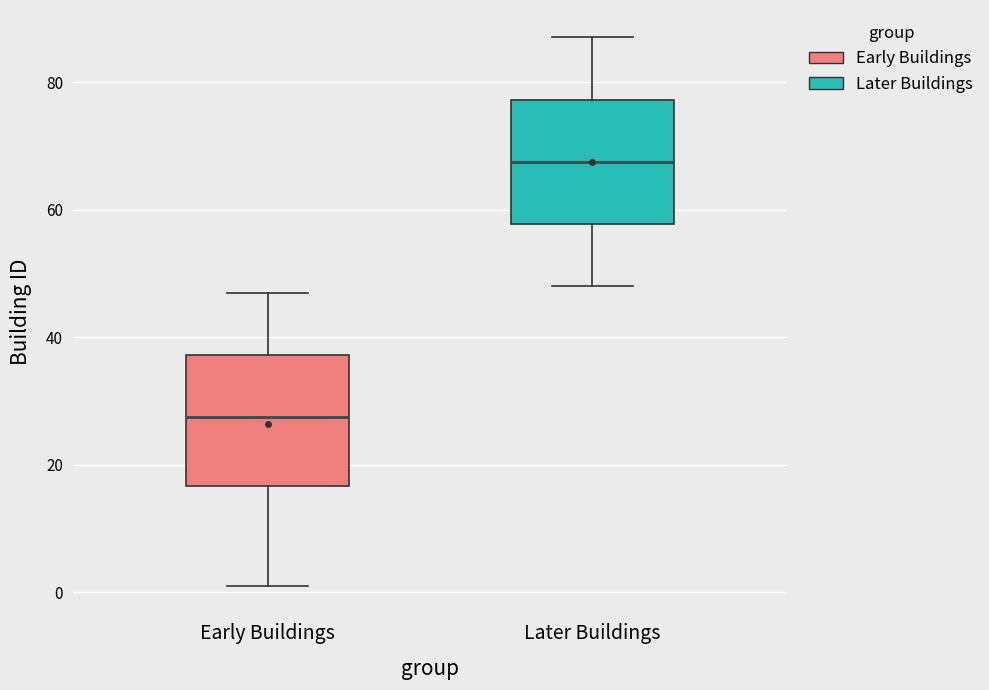

Reading left to right, transcribe this box plot: for each box, give where its median line is, the range the box spans, and where its two whiskers end, as read against the y-axis. The values are not printed on the chart, so give them approximately, as read against the axis.

Early Buildings: median 28, box 16 to 38, whiskers 2 to 48
Later Buildings: median 68, box 58 to 78, whiskers 48 to 88